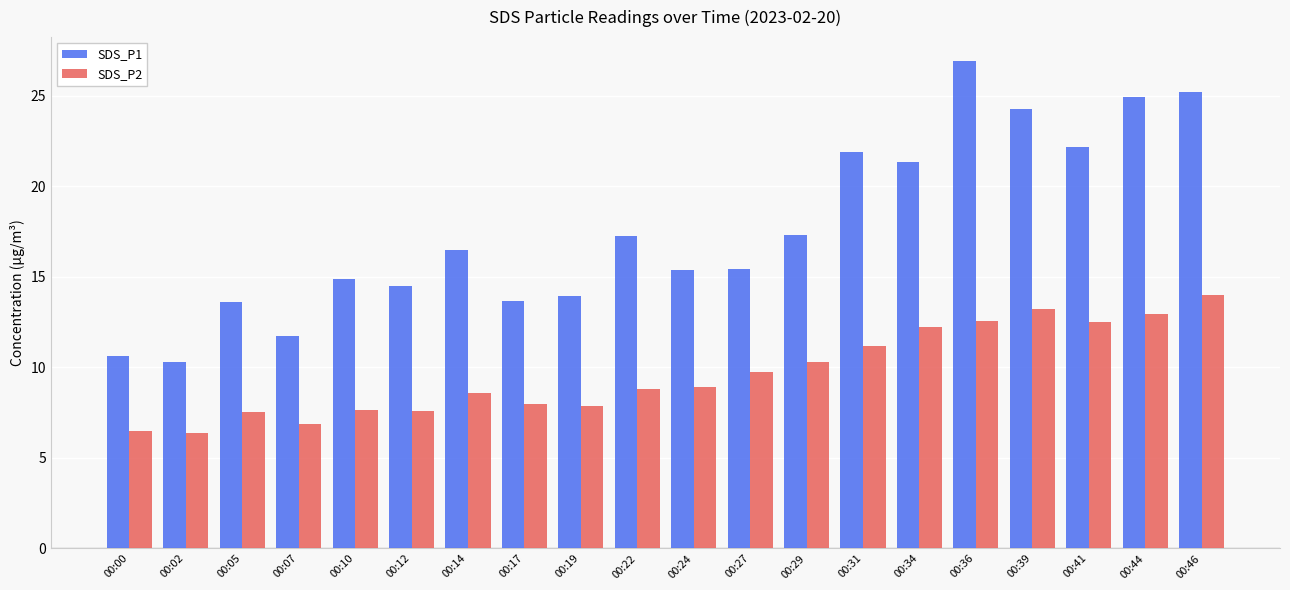

What are all the series names shown in the legend?

SDS_P1, SDS_P2